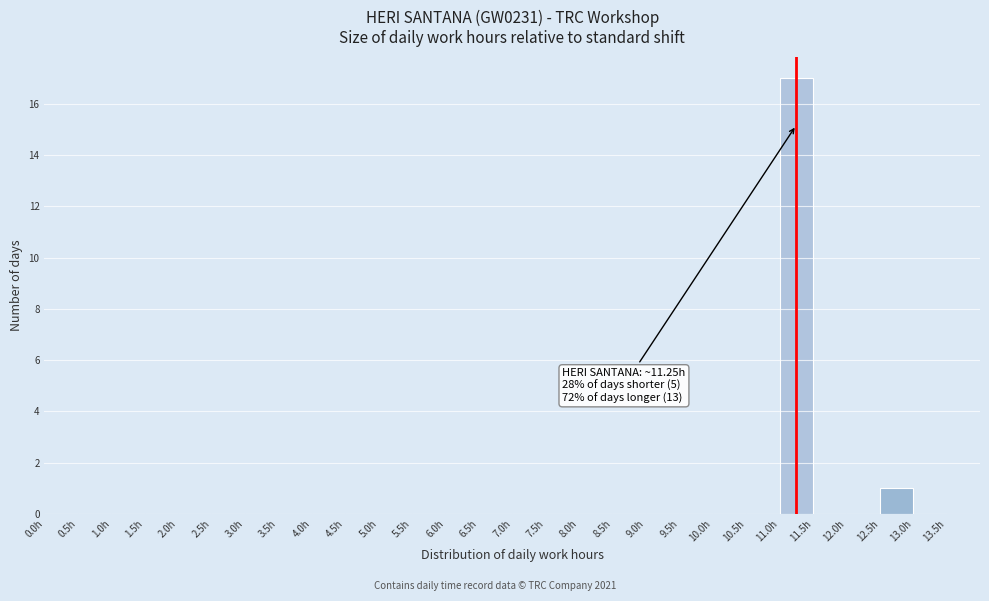

Which range on the x-axis has the tallest bar?

11.0 to 11.5